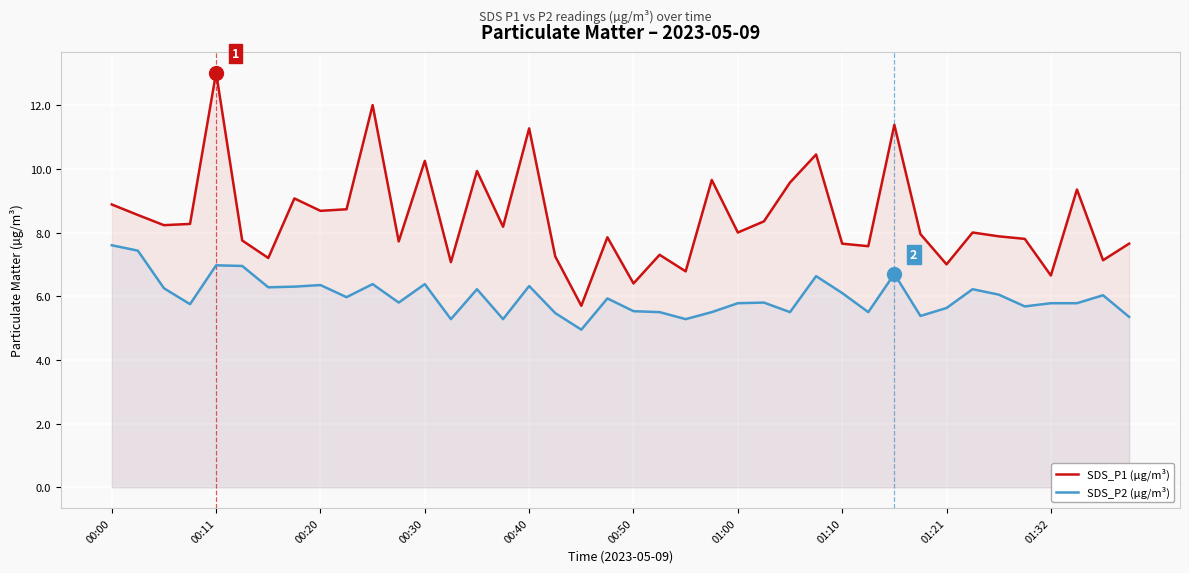

What is the total value across all series at 38?

13.2